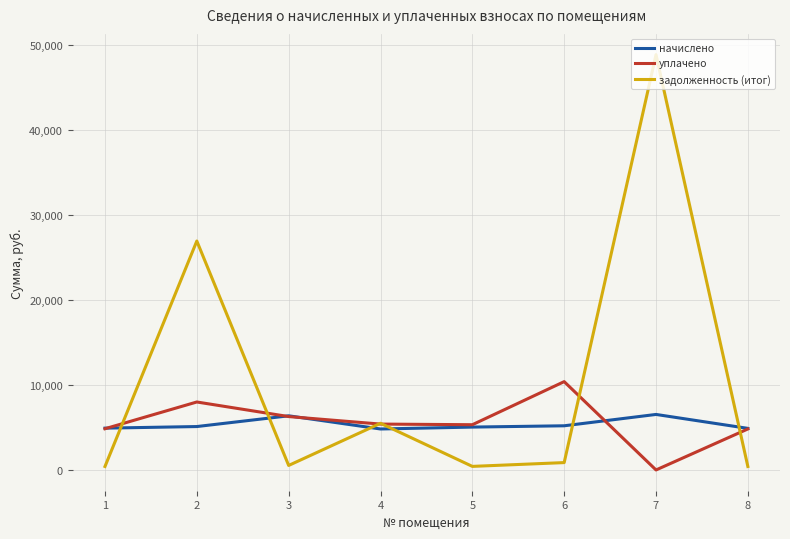

Between 3 and 5, which series saw the biggest shift?

начислено